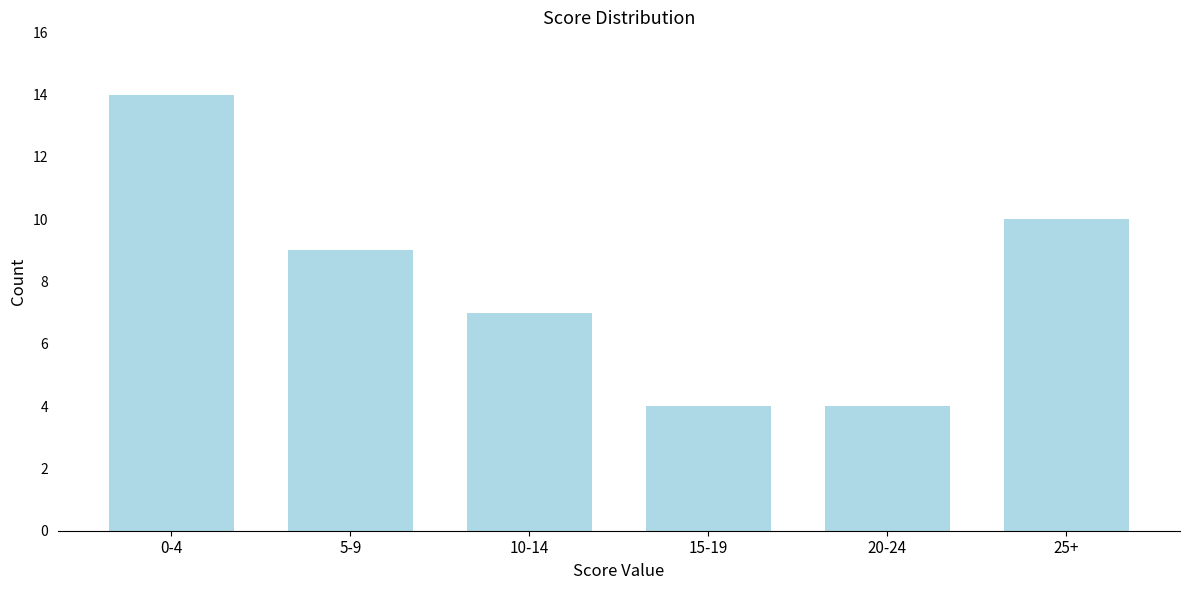

Reading left to right, extract all data points from this chart.

0-4=14	5-9=9	10-14=7	15-19=4	20-24=4	25+=10